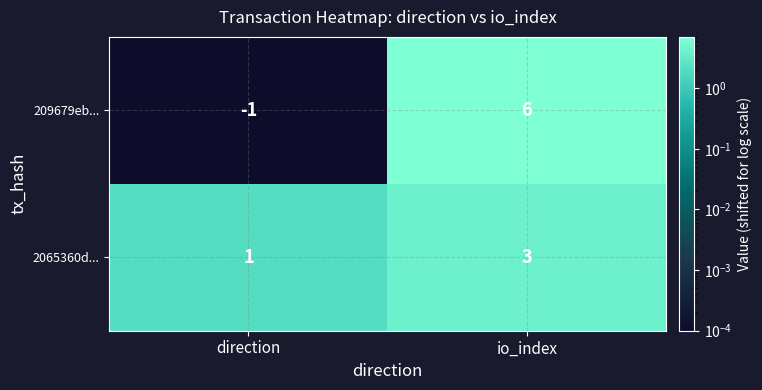

What is the sum of the 209679eb... values at io_index and direction?

5